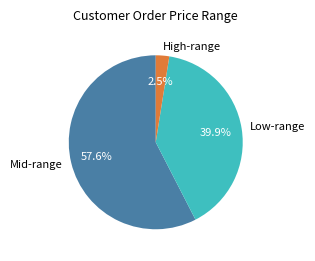

Count the number of slices in the pie.

3